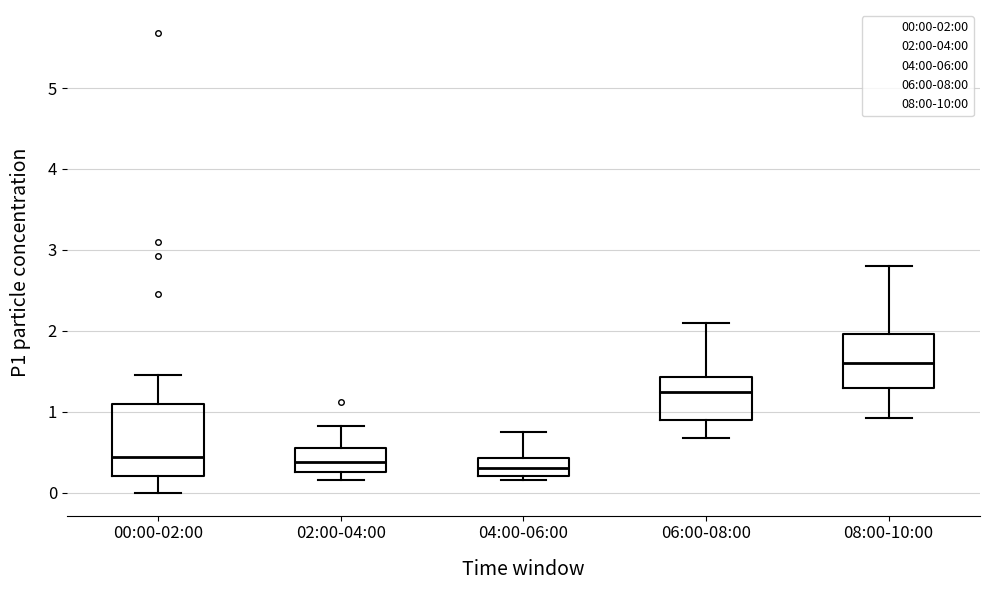

Reading left to right, read every box against the y-axis: the position of its median line, the range the box covers, and the ends of its whiskers. The values are not printed on the chart, so give them approximately, as read against the axis.

00:00-02:00: median 0.4, box 0.2 to 1.1, whiskers 0.0 to 1.5
02:00-04:00: median 0.4, box 0.3 to 0.6, whiskers 0.2 to 0.8
04:00-06:00: median 0.3, box 0.2 to 0.4, whiskers 0.2 (just below the box's lower edge) to 0.8
06:00-08:00: median 1.2, box 0.9 to 1.4, whiskers 0.7 to 2.1
08:00-10:00: median 1.6, box 1.3 to 2.0, whiskers 0.9 to 2.8